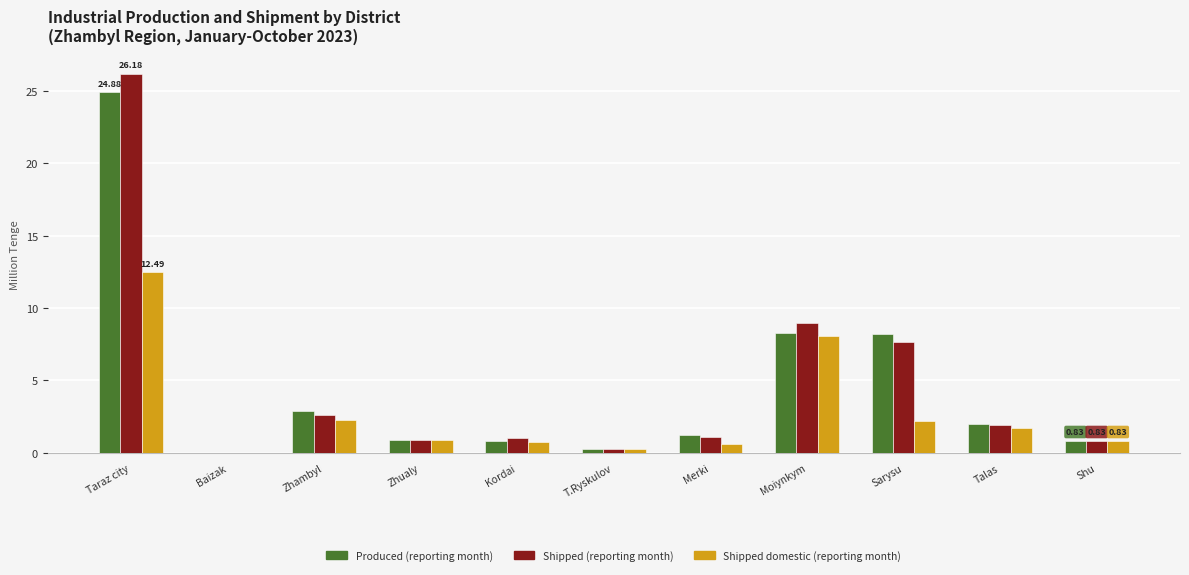

At which category is the sum across all series the highest?

Taraz city